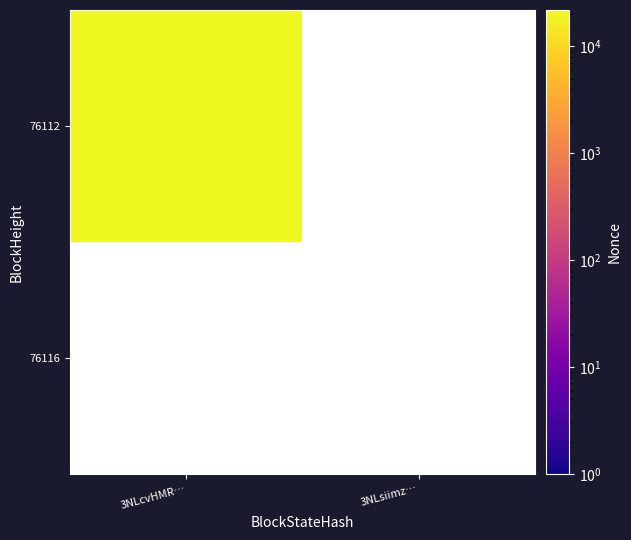

Is the value of 76116 at 3NLcvHMR… greater than the value of 76112 at 3NLcvHMR…?

No